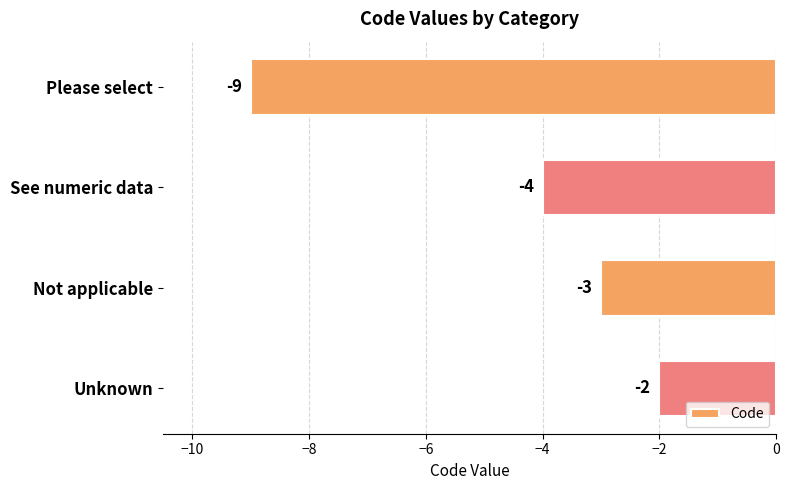

What is the minimum value shown in the chart?

-9